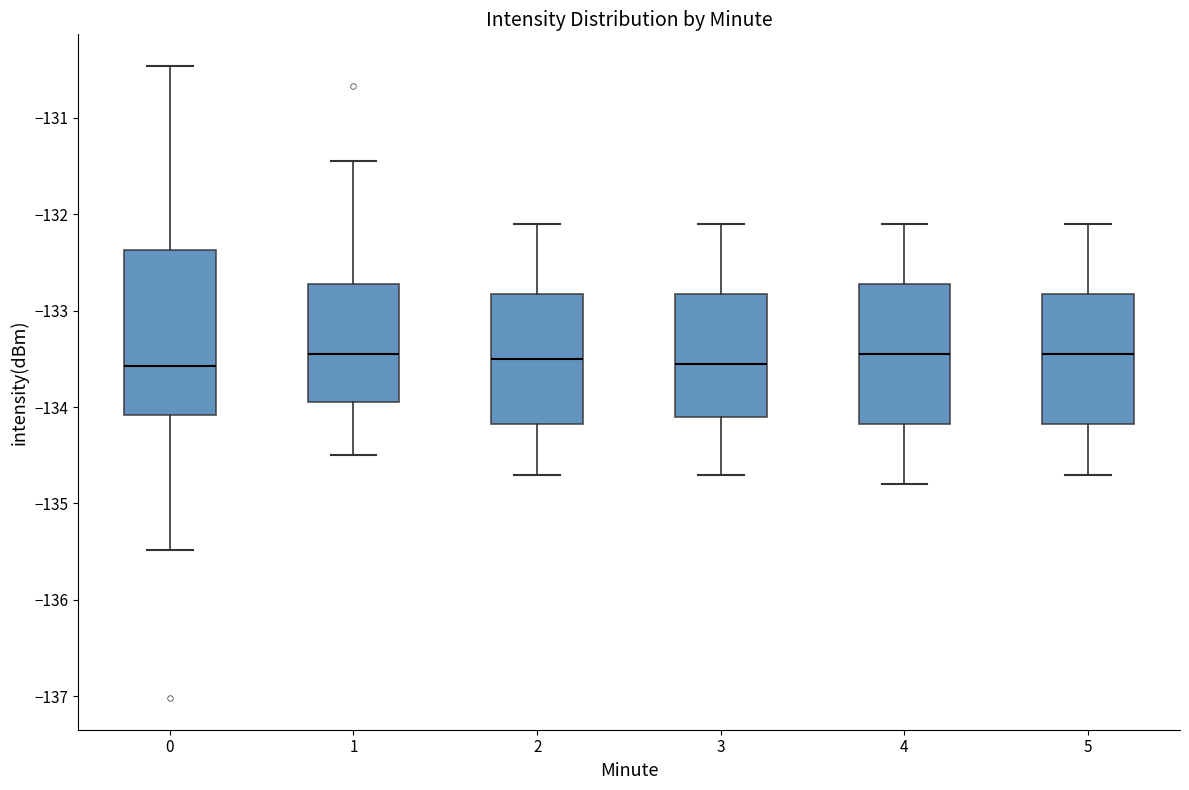

Comparing the boxes themselves (not the whiskers), which one is the tallest?

0